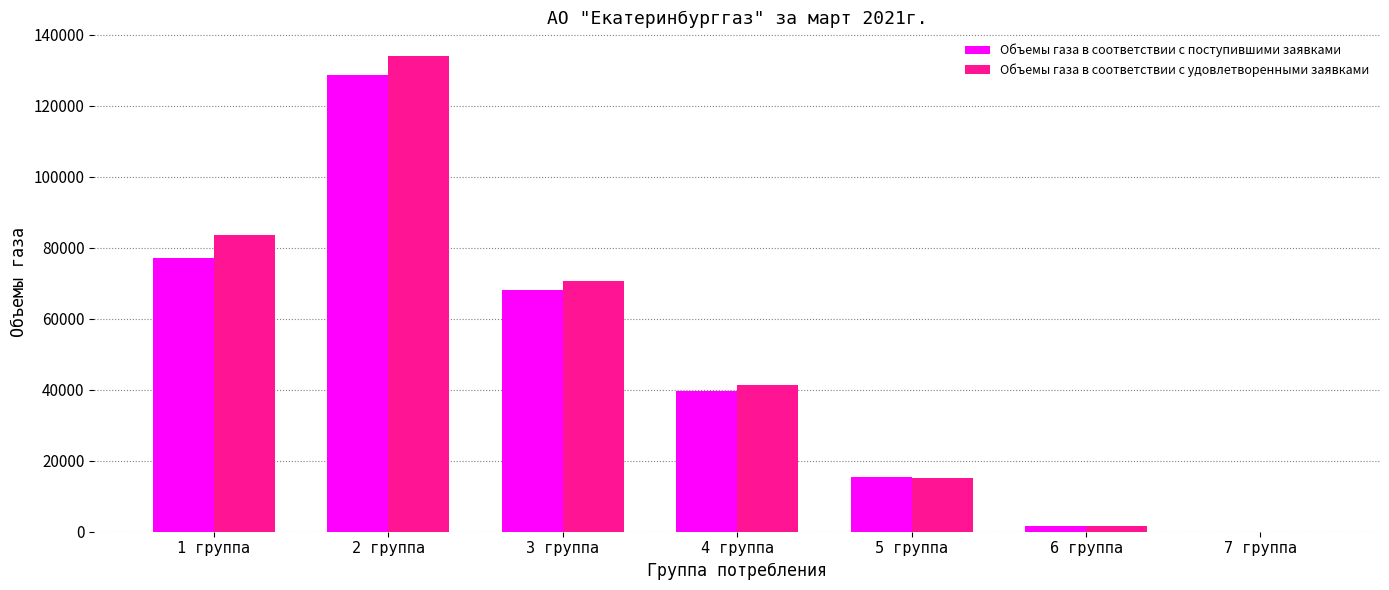

Where is Объемы газа в соответствии с поступившими заявками nearest to the value 64419?

3 группа